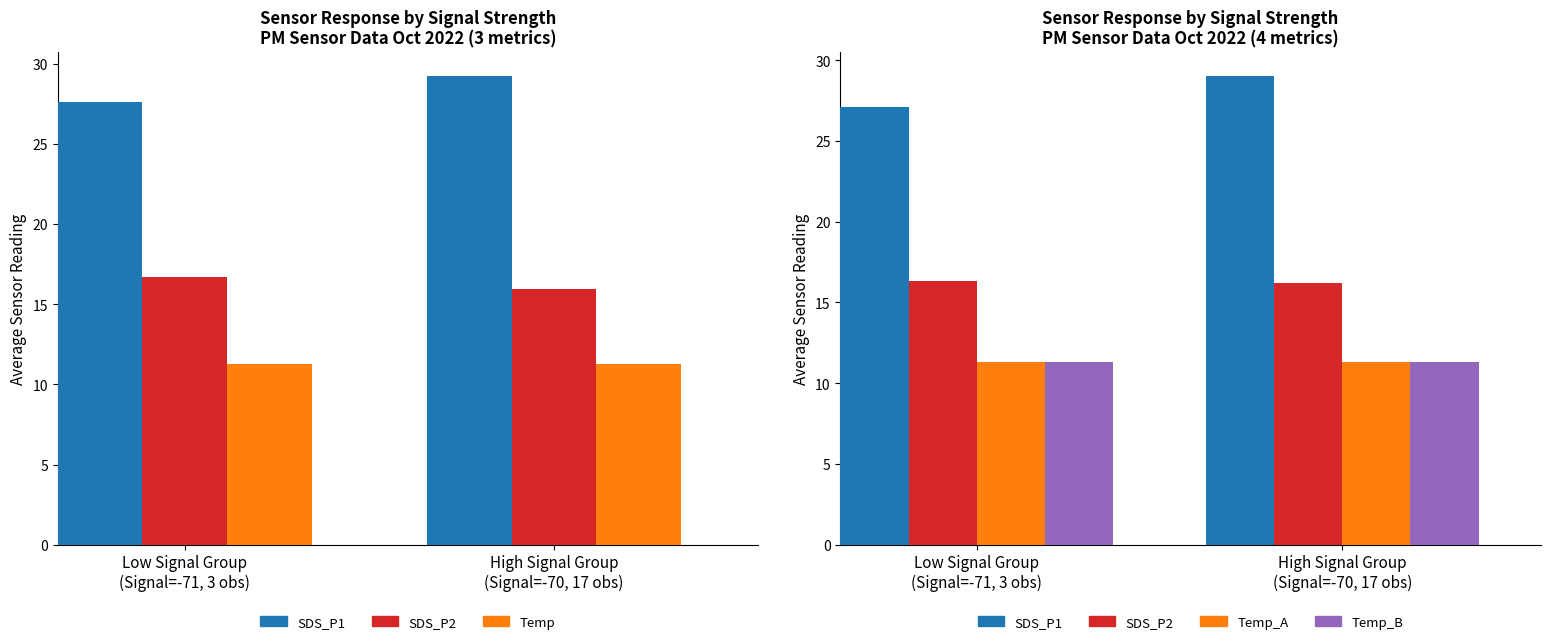

Which series has the largest total across all categories?

SDS_P1